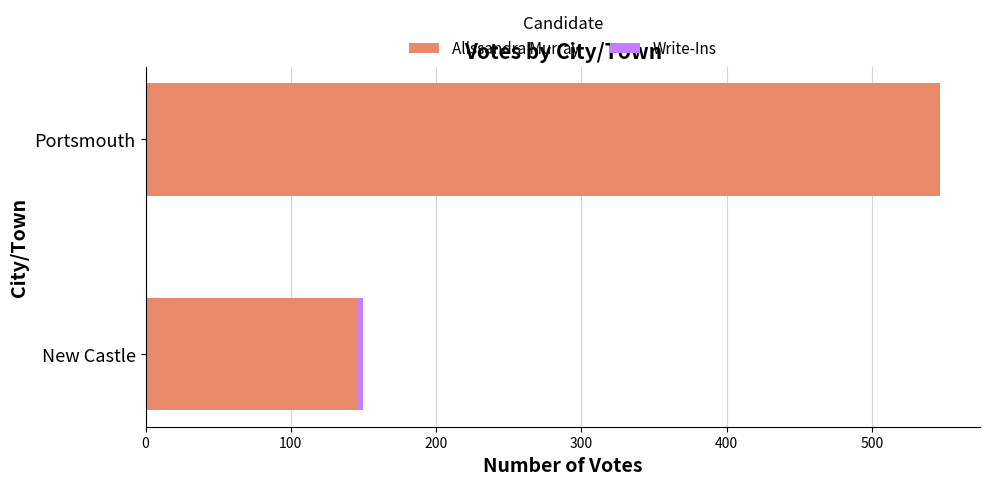

What is the sum of all Alissandra Murray values?

692